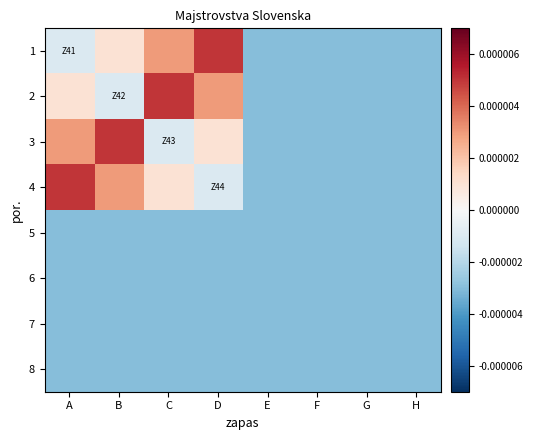

Reading left to right, list all the values displayed in this chart.

1: A=-0.0	B=0.0	C=0.0	D=0.0	E=-0.0	F=-0.0	G=-0.0	H=-0.0
2: A=0.0	B=-0.0	C=0.0	D=0.0	E=-0.0	F=-0.0	G=-0.0	H=-0.0
3: A=0.0	B=0.0	C=-0.0	D=0.0	E=-0.0	F=-0.0	G=-0.0	H=-0.0
4: A=0.0	B=0.0	C=0.0	D=-0.0	E=-0.0	F=-0.0	G=-0.0	H=-0.0
5: A=-0.0	B=-0.0	C=-0.0	D=-0.0	E=-0.0	F=-0.0	G=-0.0	H=-0.0
6: A=-0.0	B=-0.0	C=-0.0	D=-0.0	E=-0.0	F=-0.0	G=-0.0	H=-0.0
7: A=-0.0	B=-0.0	C=-0.0	D=-0.0	E=-0.0	F=-0.0	G=-0.0	H=-0.0
8: A=-0.0	B=-0.0	C=-0.0	D=-0.0	E=-0.0	F=-0.0	G=-0.0	H=-0.0